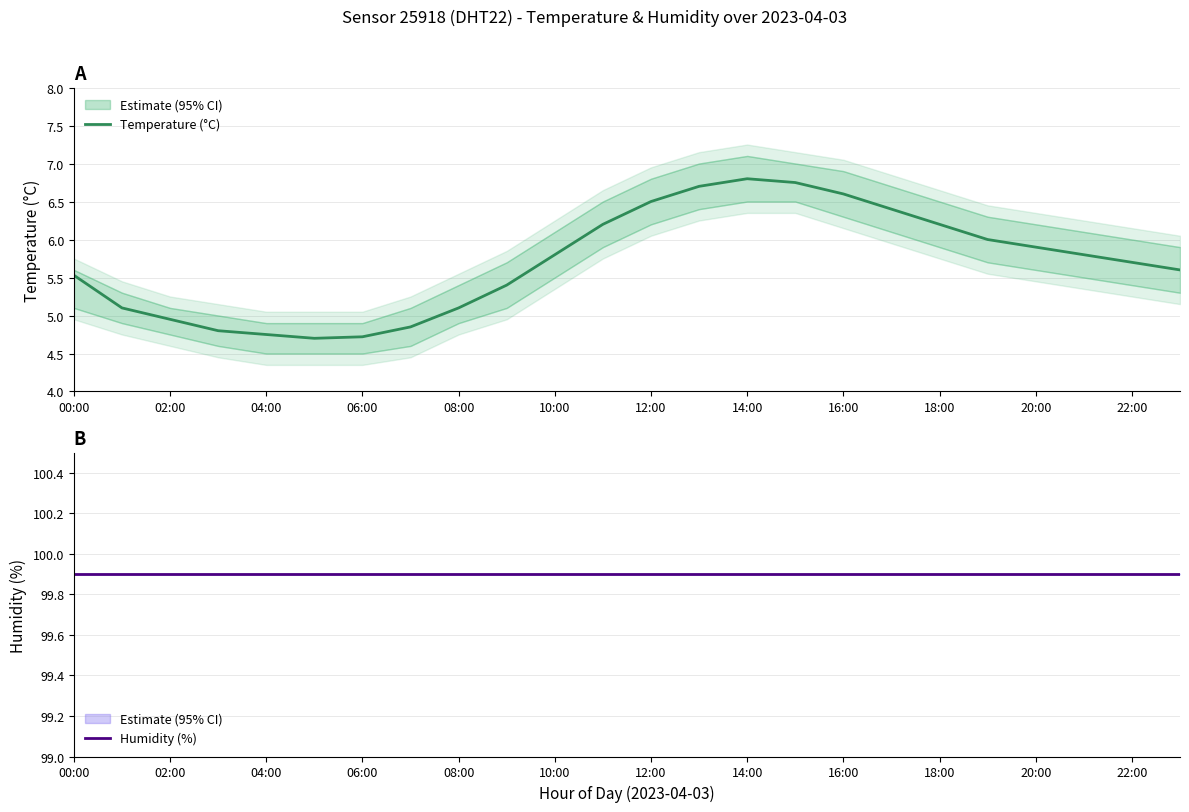

Where is the first local maximum for Temperature (°C)?

14:00